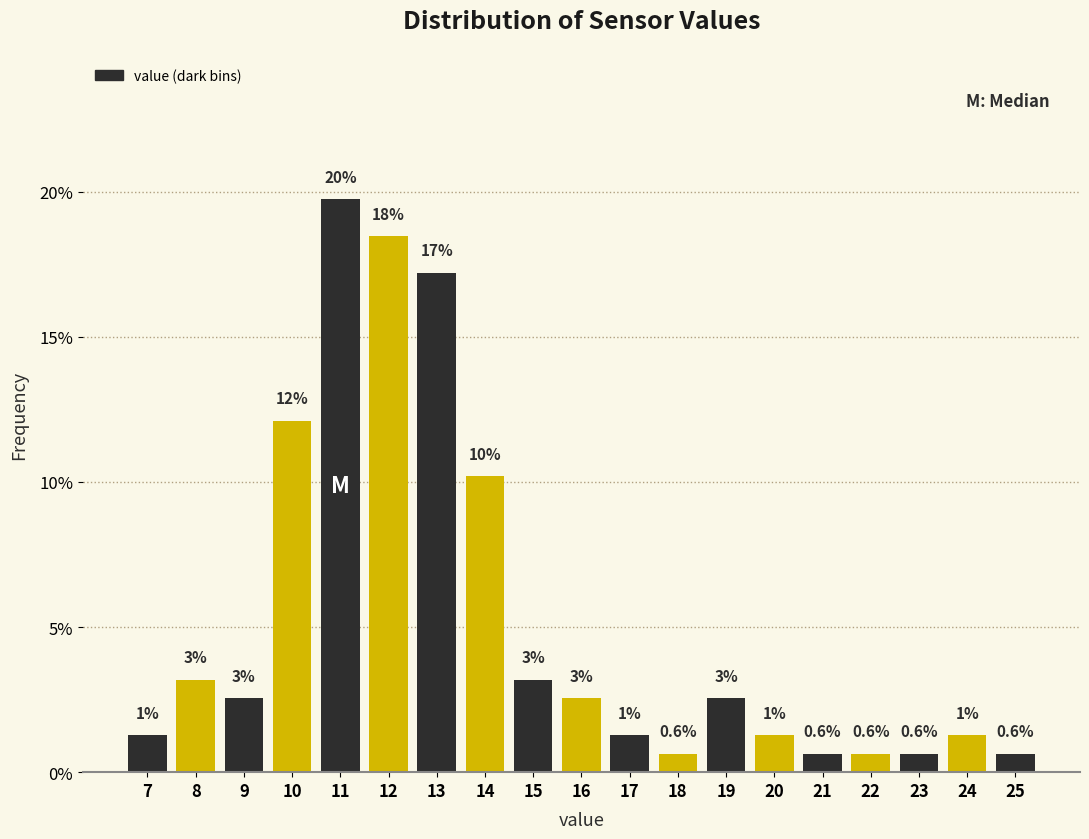

Does the chart contain any negative values?

No